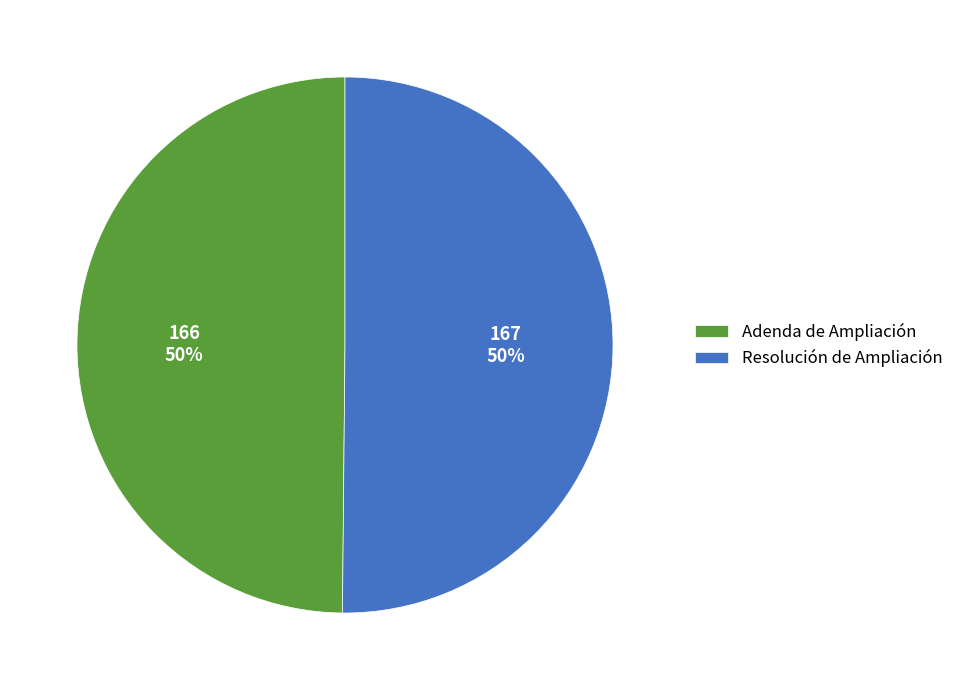

Is it true that Adenda de Ampliación is 50% of the pie?

True